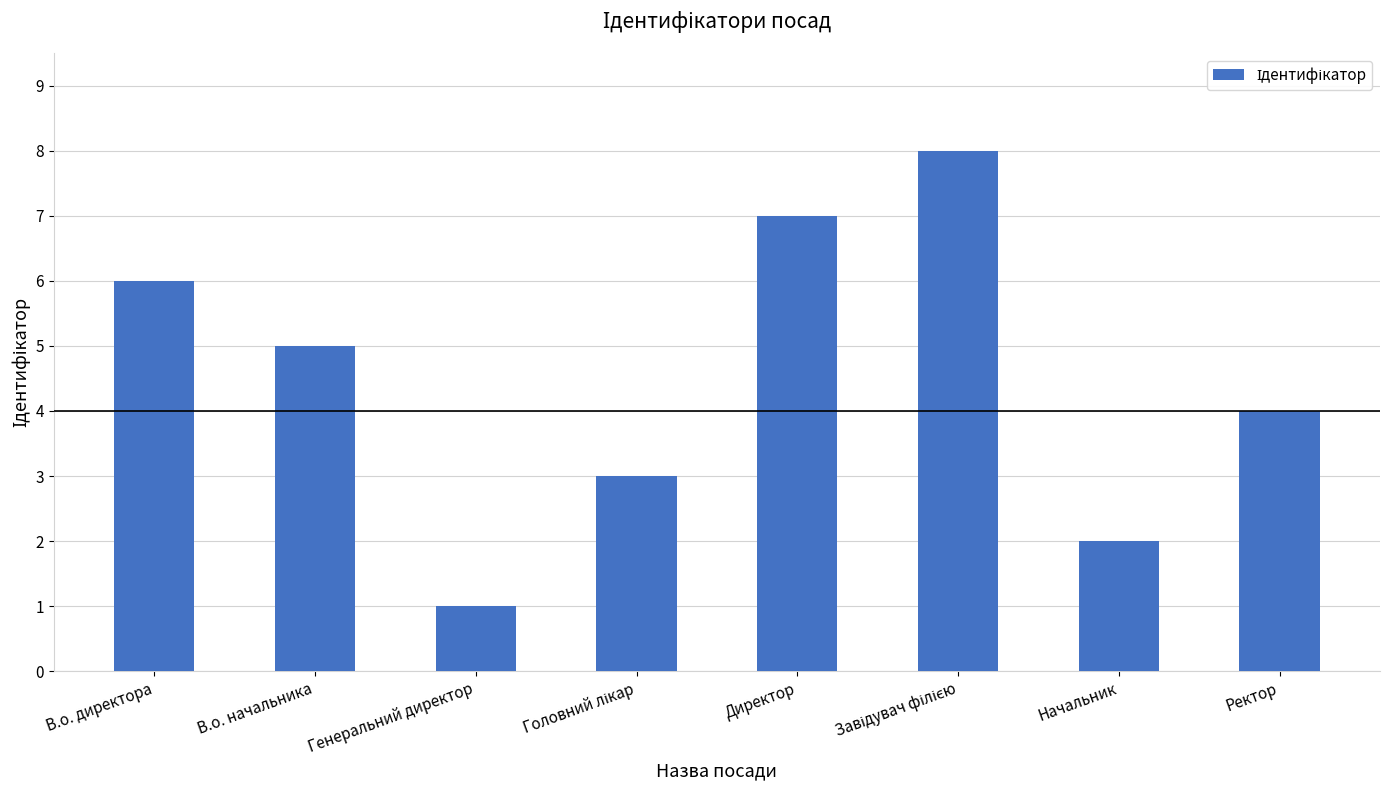

Approximately how many times larger is the value at Начальник compared to В.о. директора?

0.3